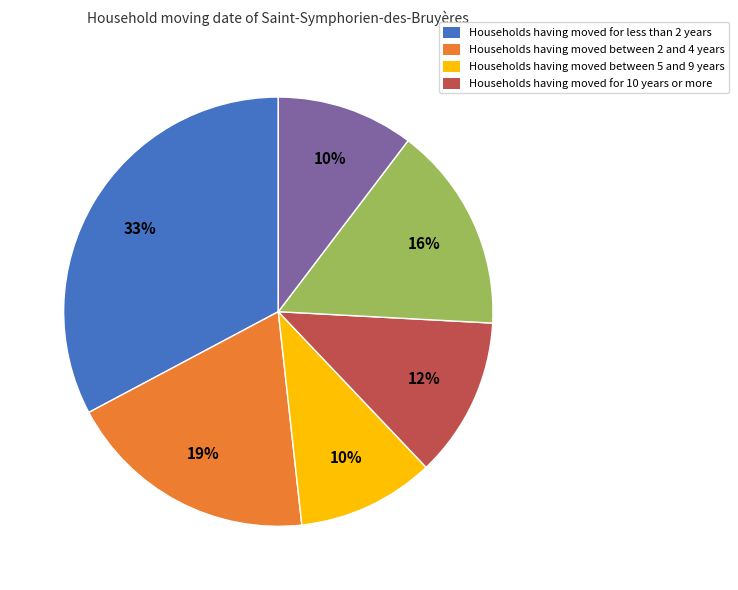

Is there a majority slice in this chart?

No